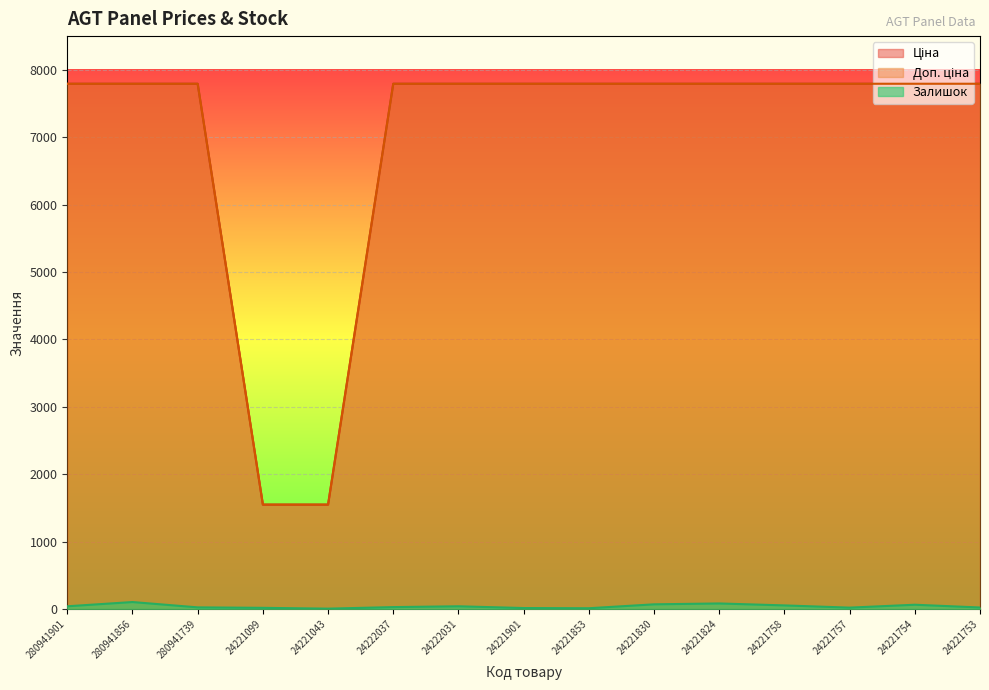

Is it true that Доп. ціна equals 12814.9 at 24222031?

False